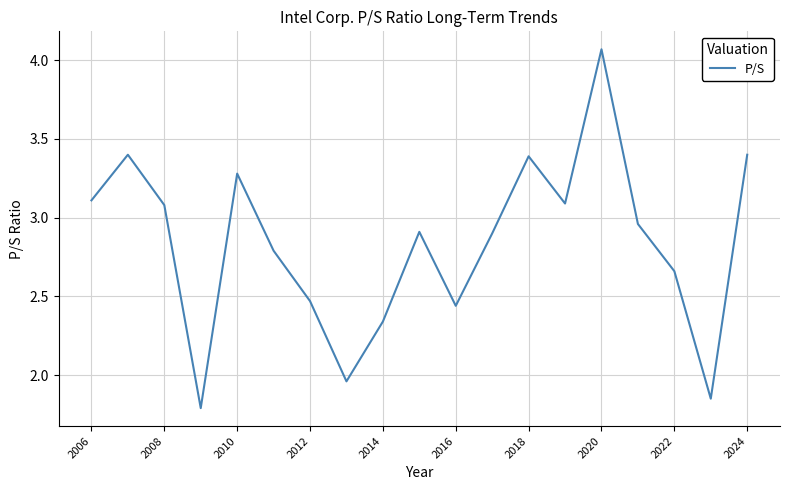

Is this an area chart (filled region under the line)?

No